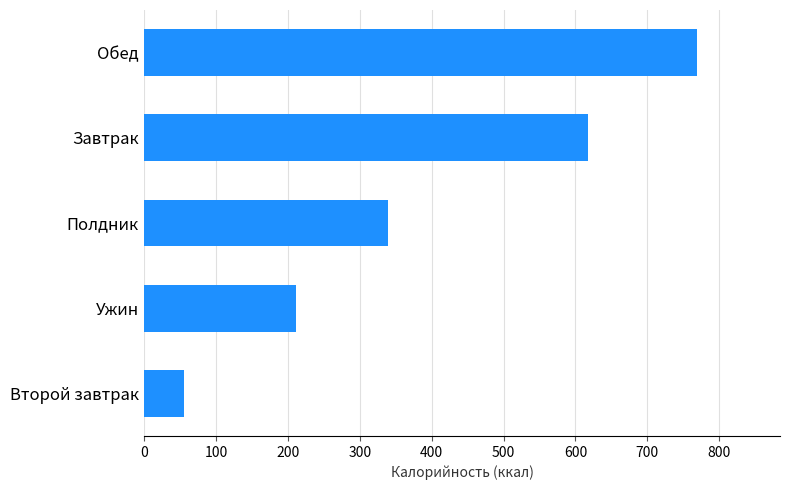

Which label corresponds to the largest value in the chart?

Обед